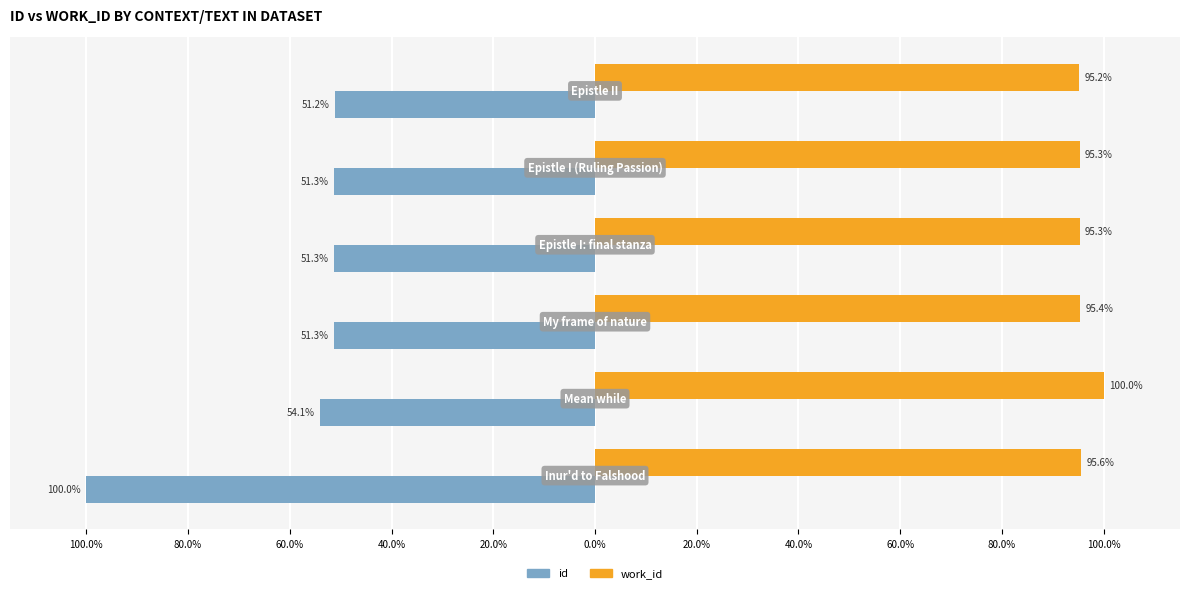

What are all the series names shown in the legend?

id, work_id